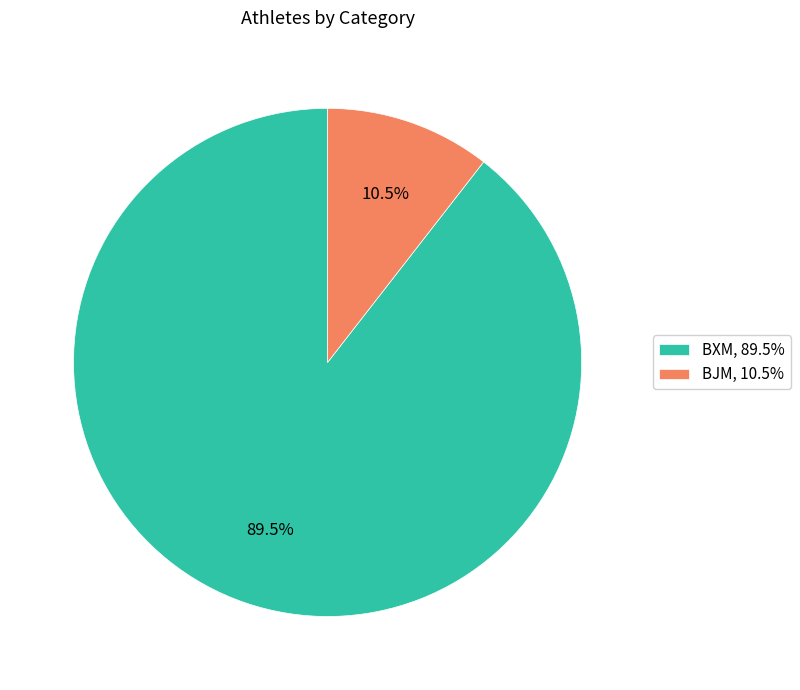

To the nearest percent, what is the combined percentage of BXM and BJM?

100%